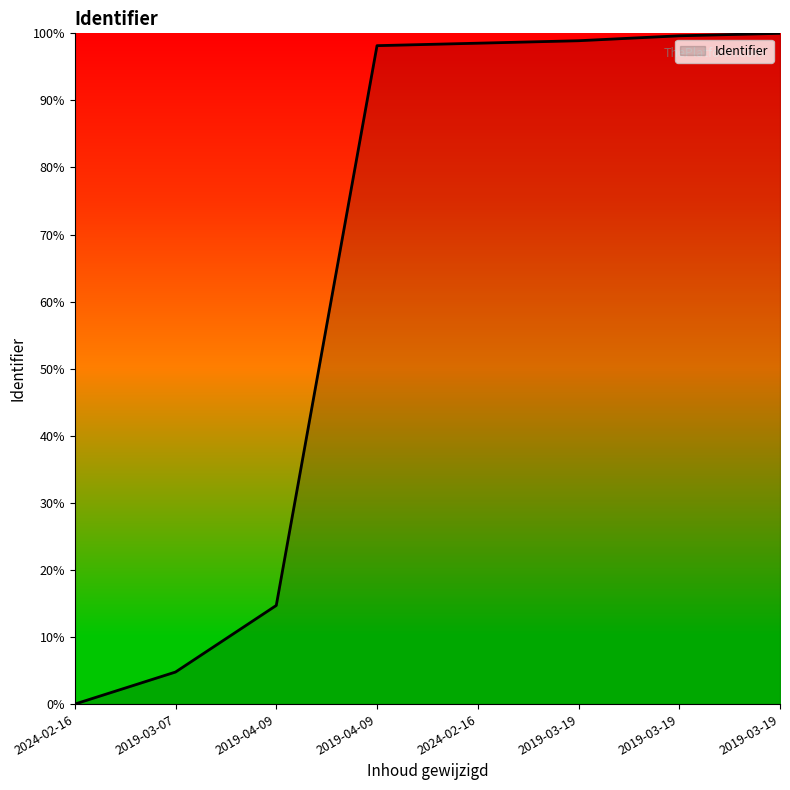

How many lines are shown in the chart?

1